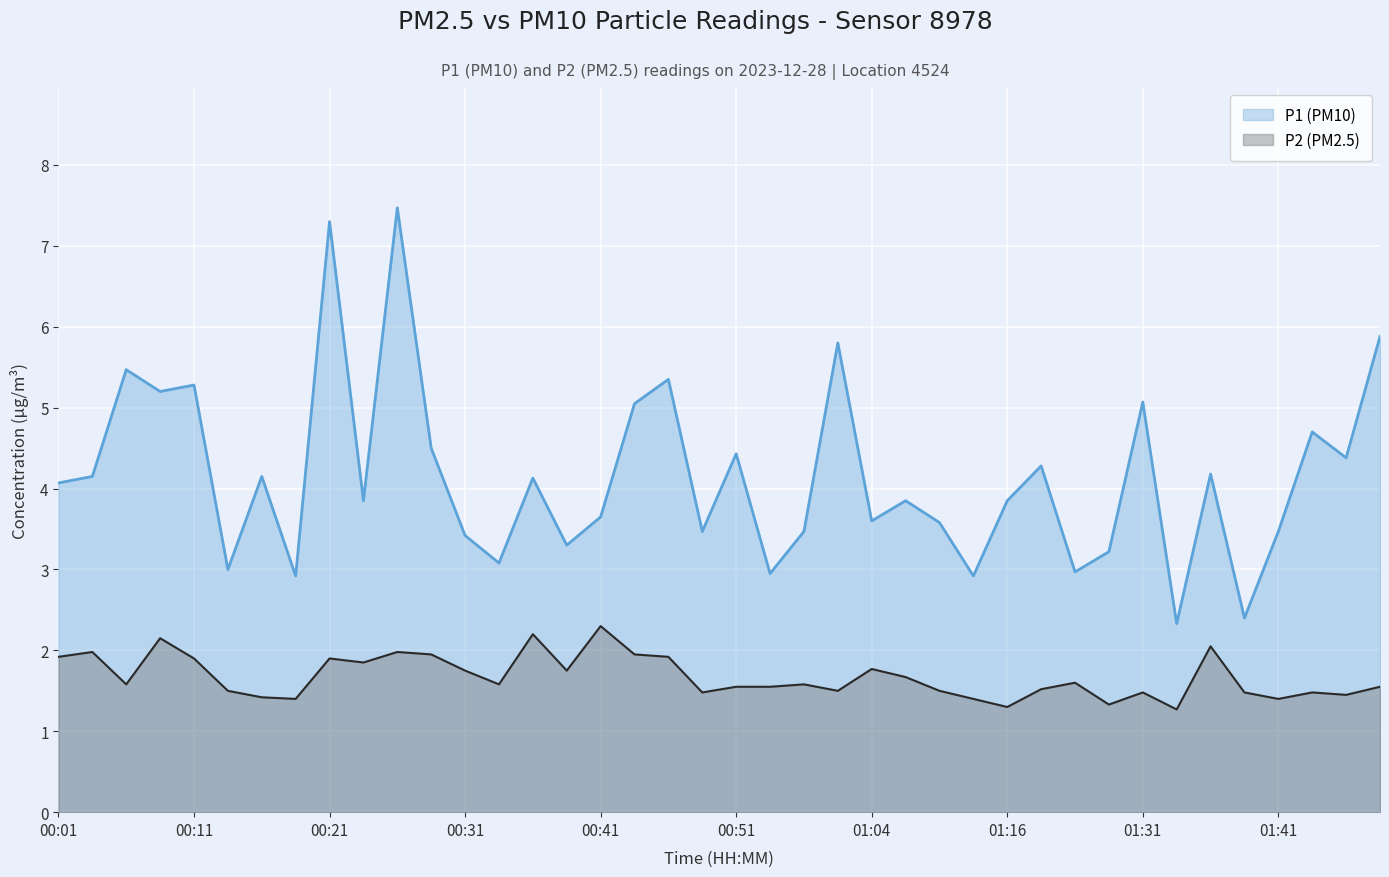

Is it true that P2 equals 1.9 at 00:24?

True